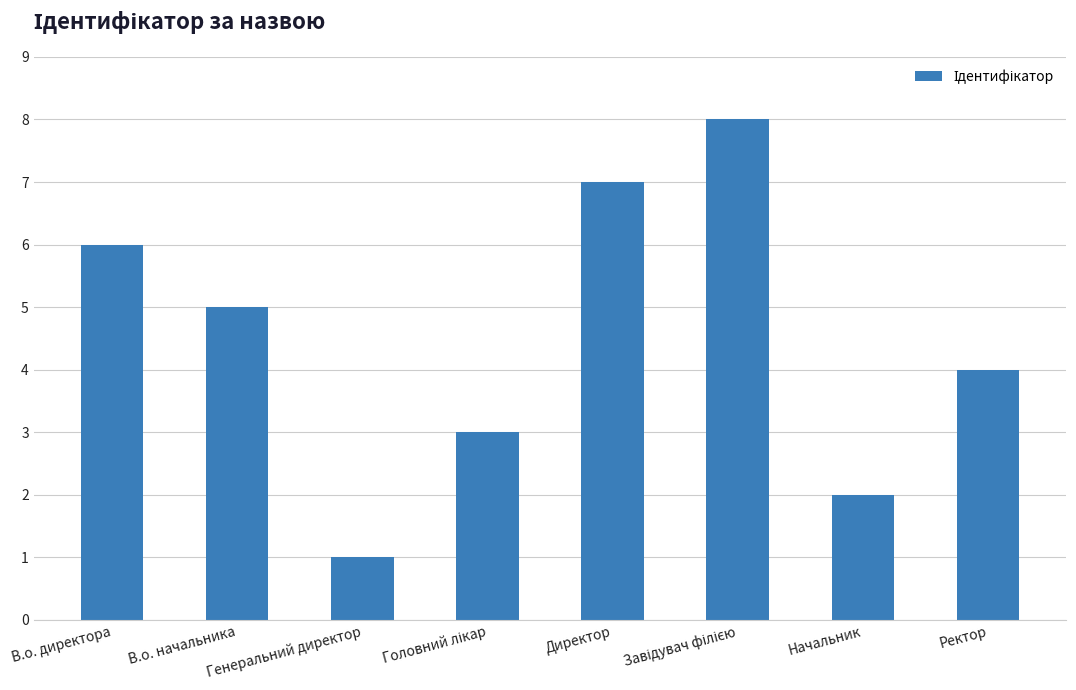

Reading left to right, list all the values displayed in this chart.

6	5	1	3	7	8	2	4